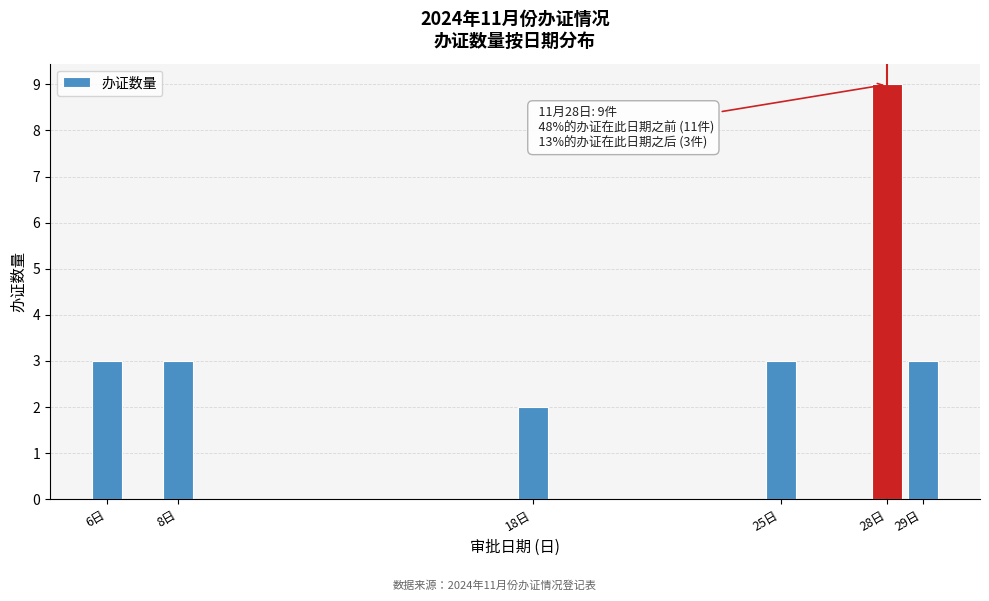

Reading left to right, what are all the values shown in this chart?

3	3	2	3	9	3